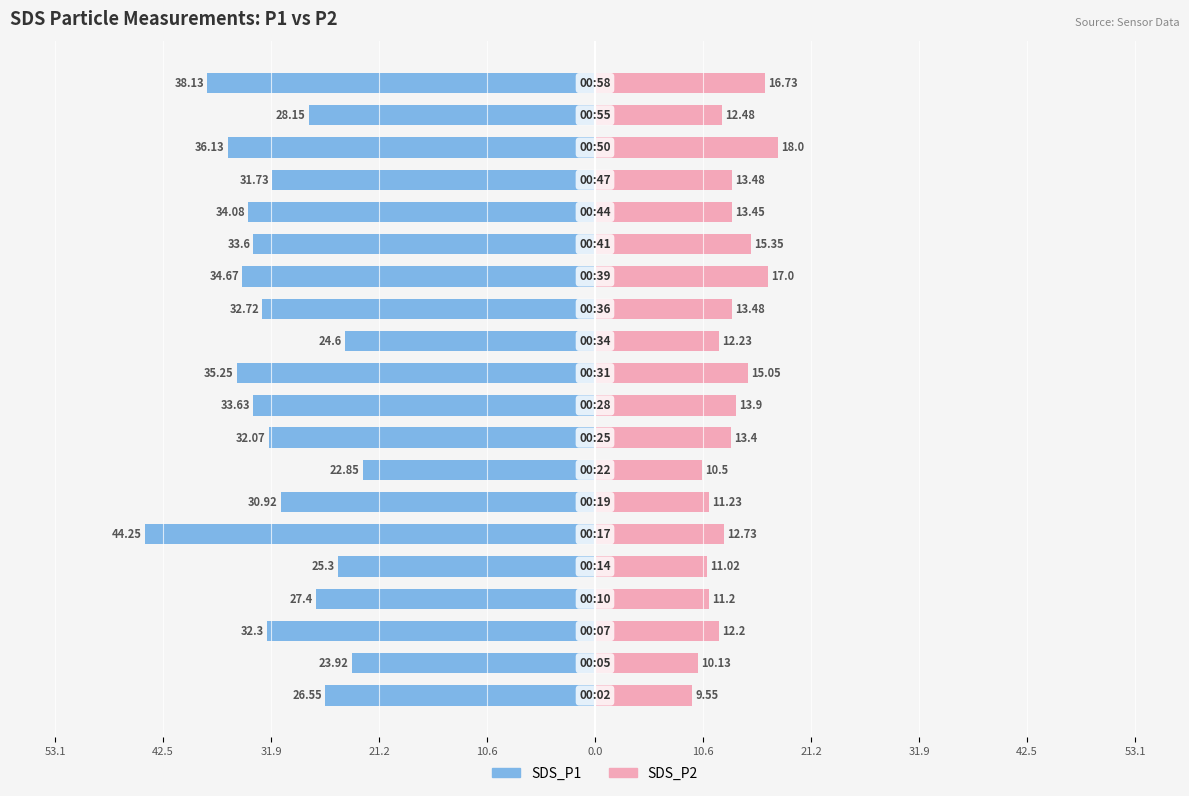

What are all the series names shown in the legend?

SDS_P1, SDS_P2